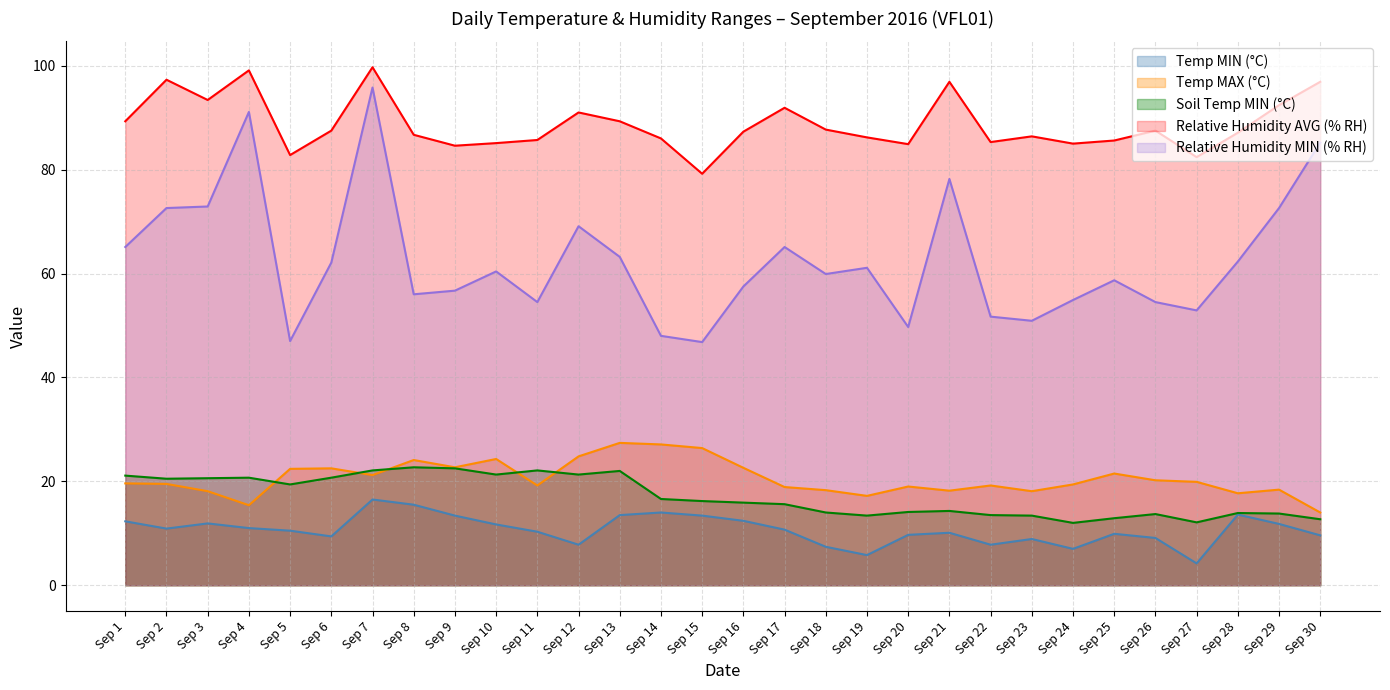

At how many categories does at least one series exceed 12?

30